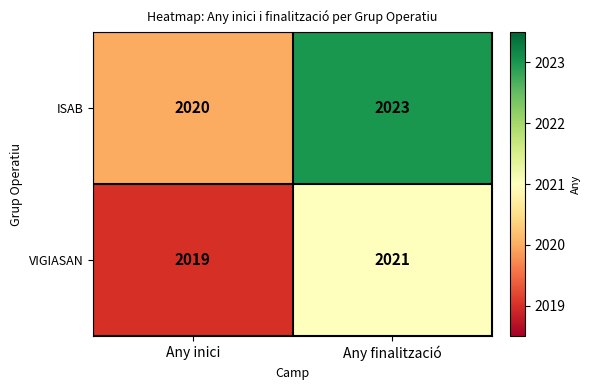

Reading right to left, transcribe all the data shown in this chart.

ISAB: Any finalització=2023	Any inici=2020
VIGIASAN: Any finalització=2021	Any inici=2019